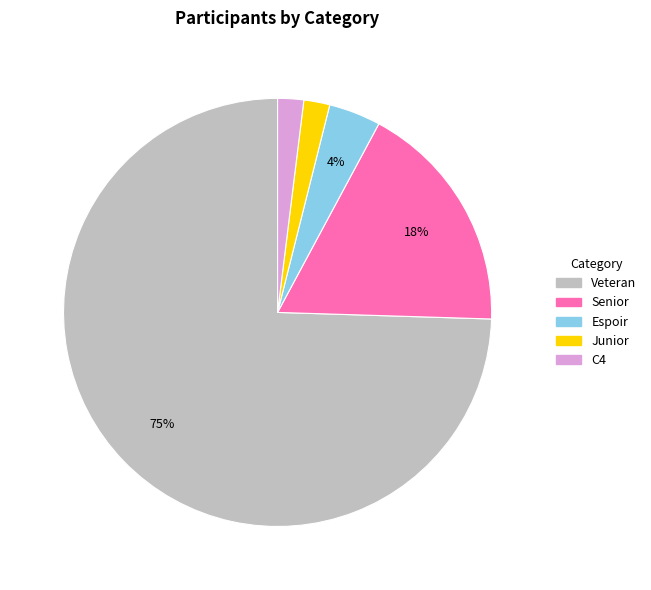

The C4 slice represents 16% of the pie. True or false?

False